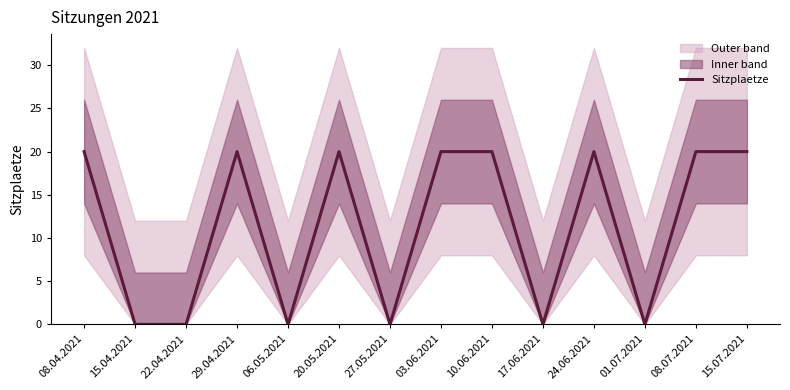

How many points are higher than both their immediate neighbors (excluding endpoints)?

3